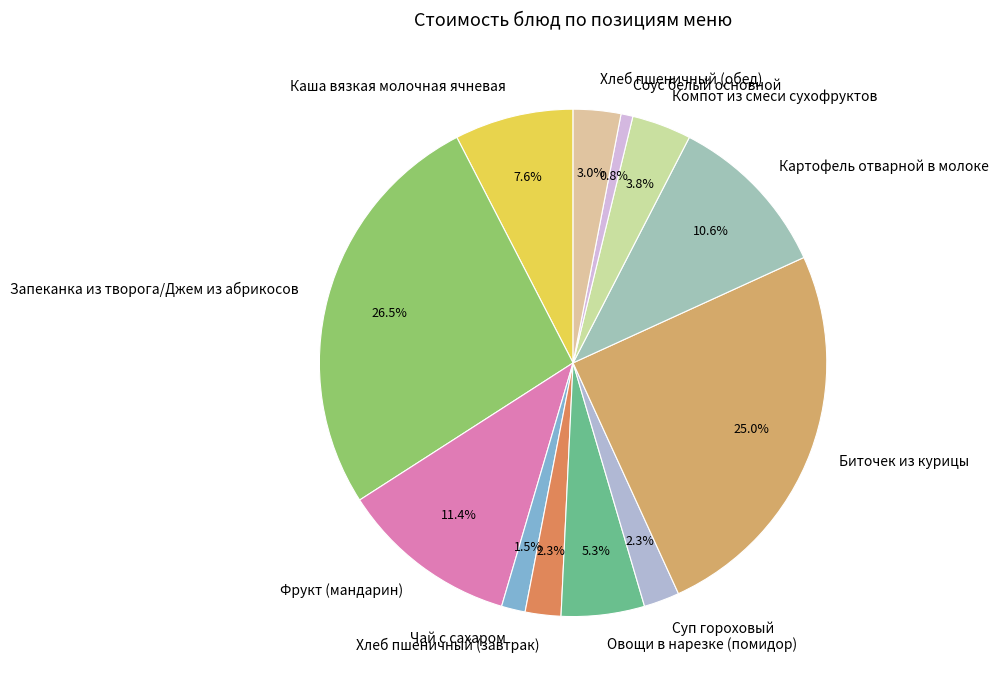

Combined, what portion of the pie is Фрукт (мандарин) and Биточек из курицы?

36.4%